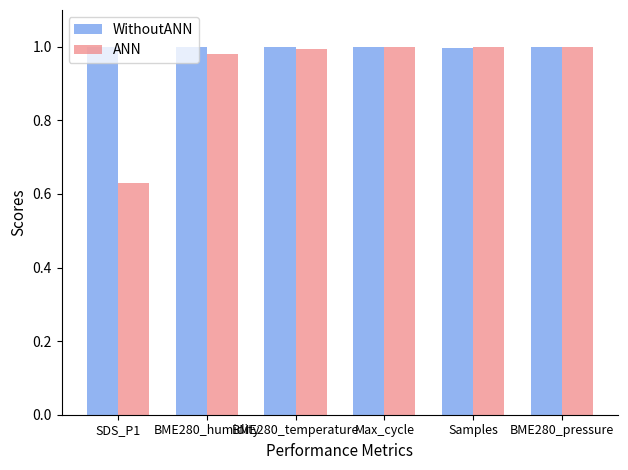

Which series changed the most between SDS_P1 and BME280_humidity?

ANN